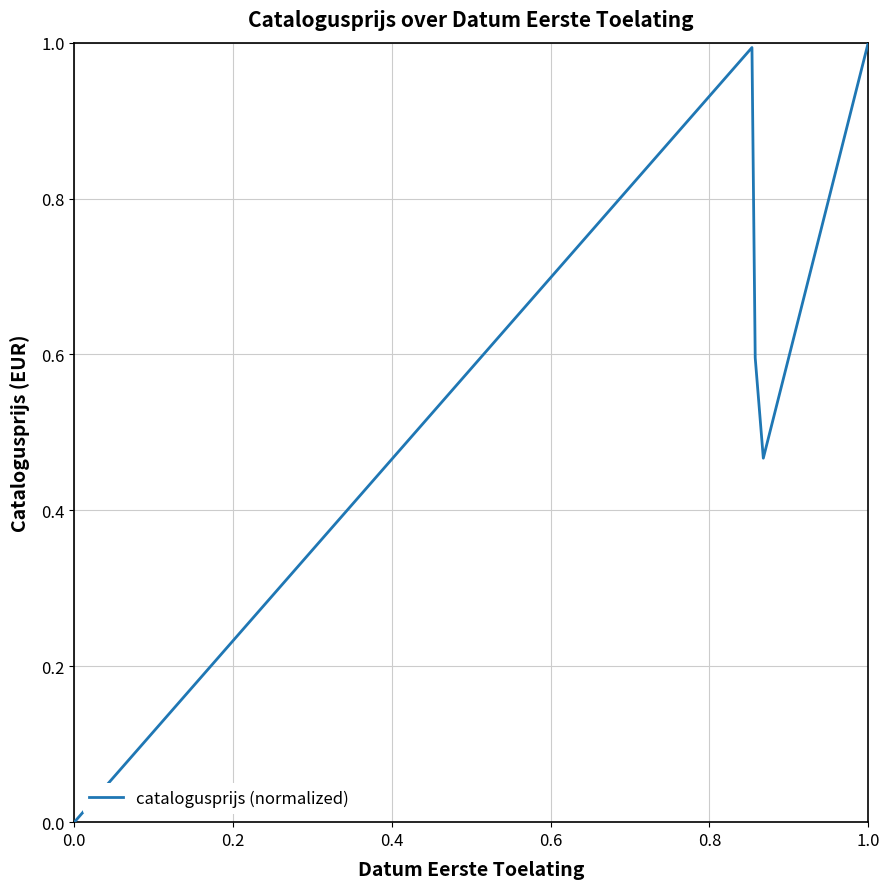

What is the greatest value displayed?

1.0